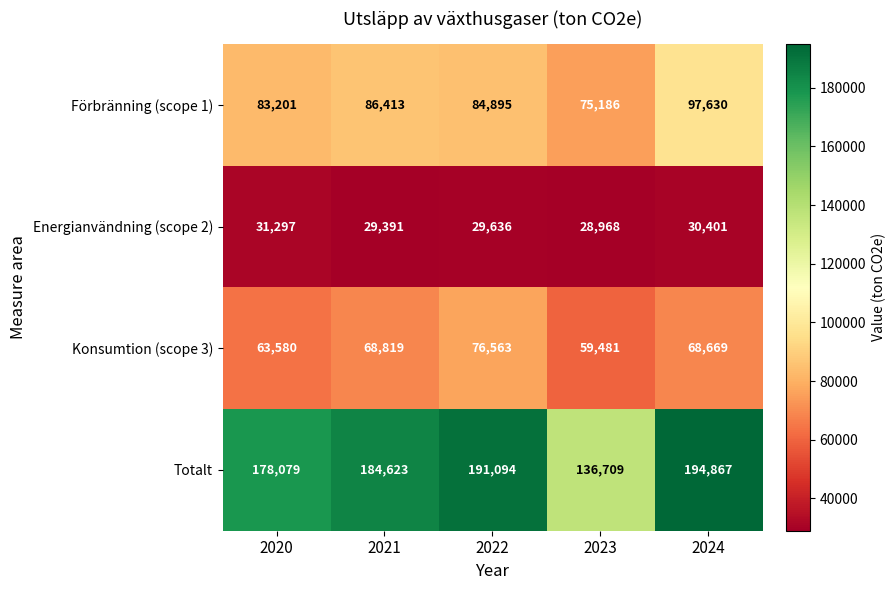

At which label does Förbränning (scope 1) first exceed 84895?

2021